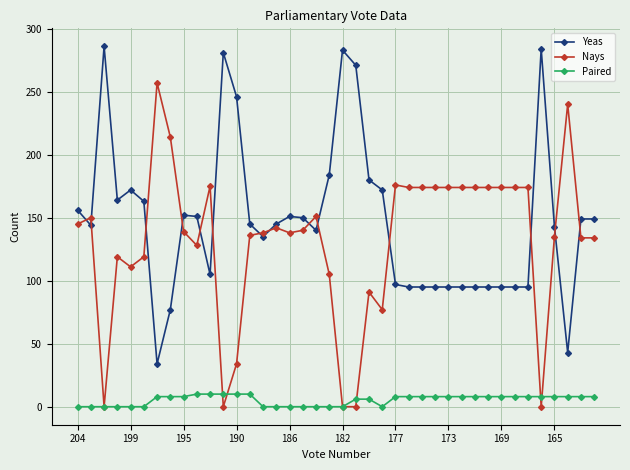

True or false: Paired and Yeas intersect in this chart.

False